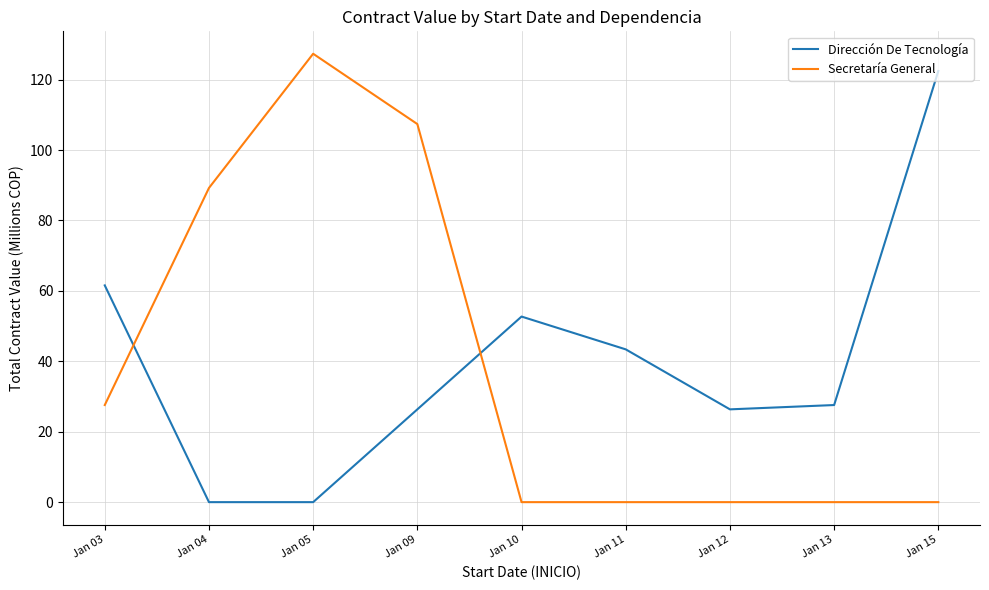

What is the spread (max minus min) of values at Jan 09?

81.0